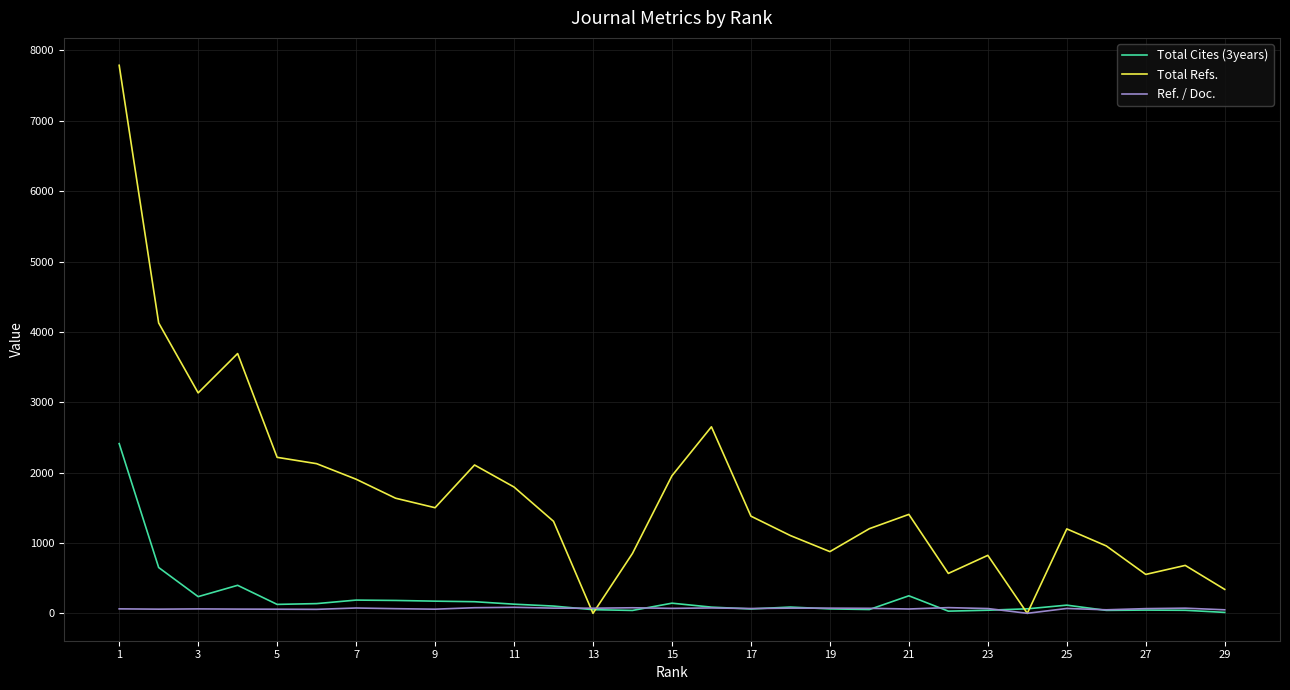

Which series has the largest total across all categories?

Total Refs.